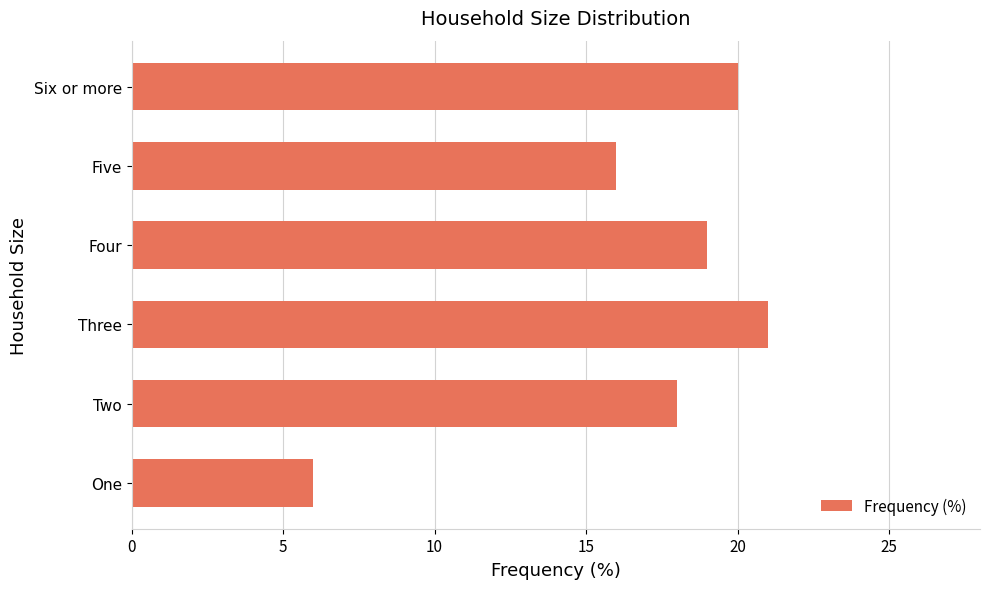

What is the sum of the values at Three and Two?

39